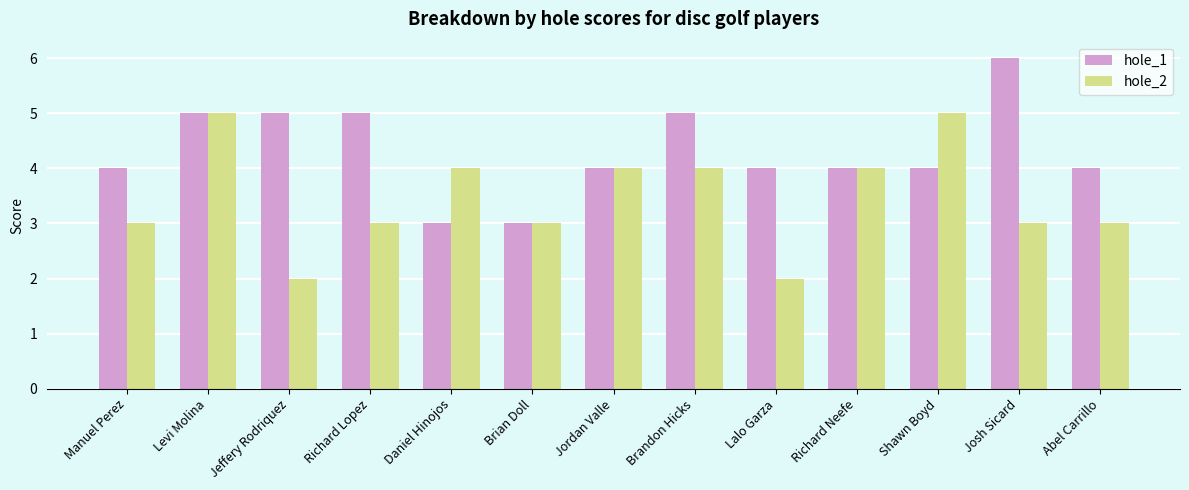

At which category is the sum across all series the highest?

Levi Molina